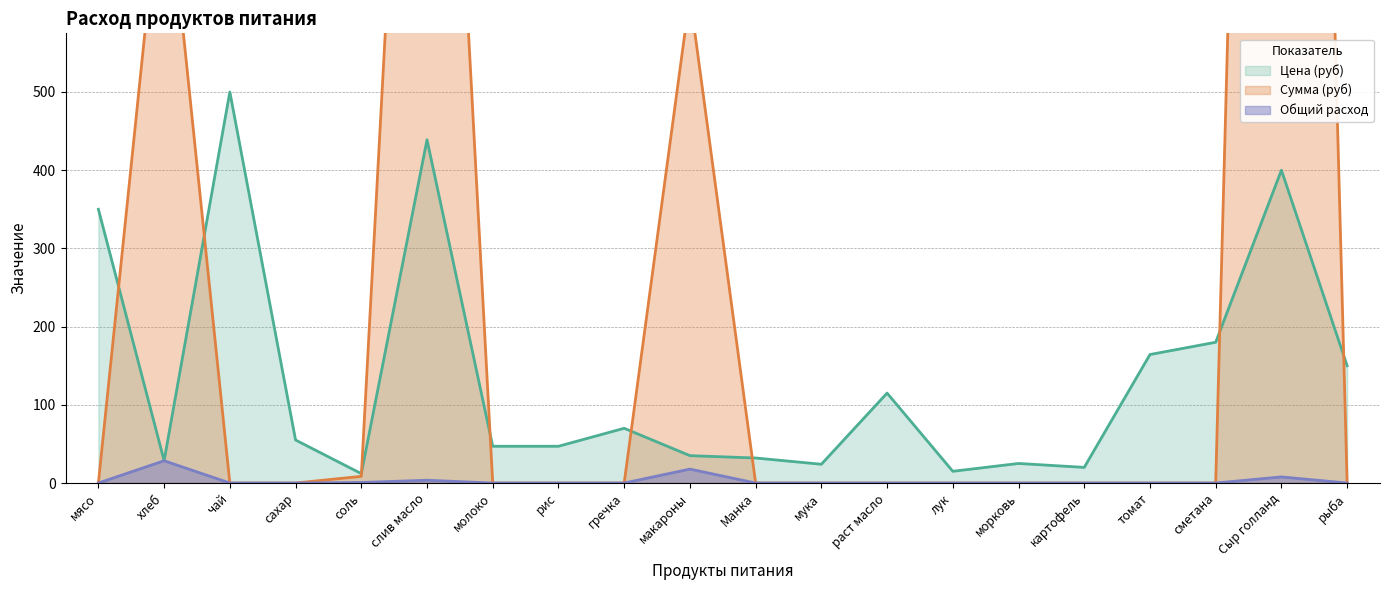

What is the difference between the maximum and minimum values in the Цена (руб) series?

488.0